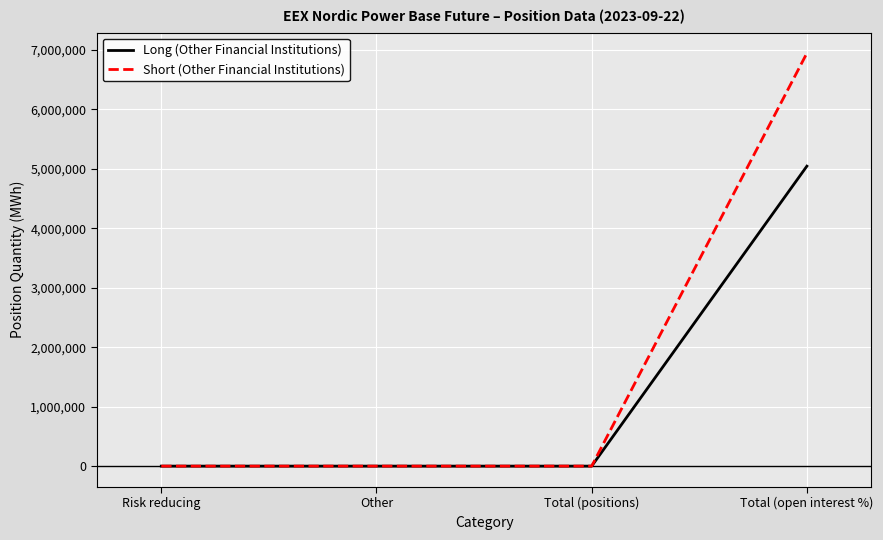

Does the chart have visible grid lines?

Yes